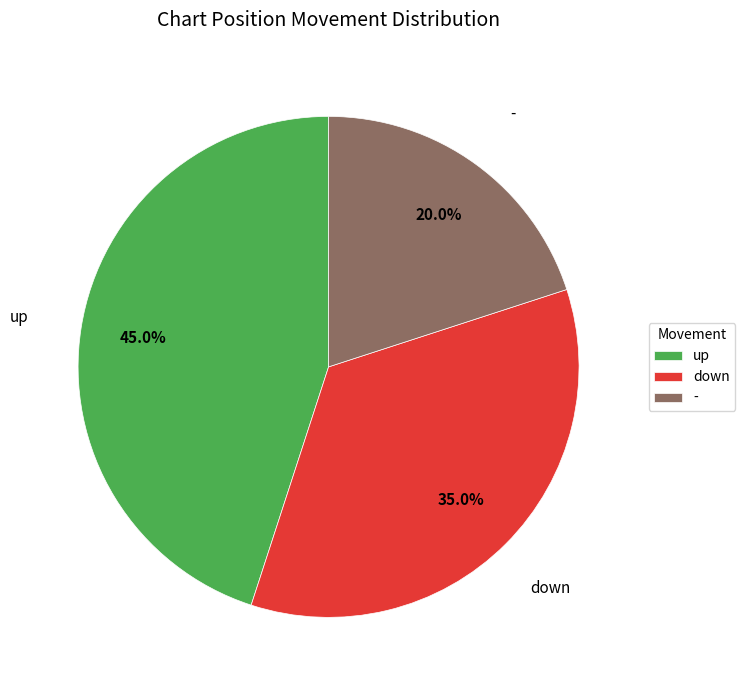

What percentage is the - slice, to the nearest percent?

20%